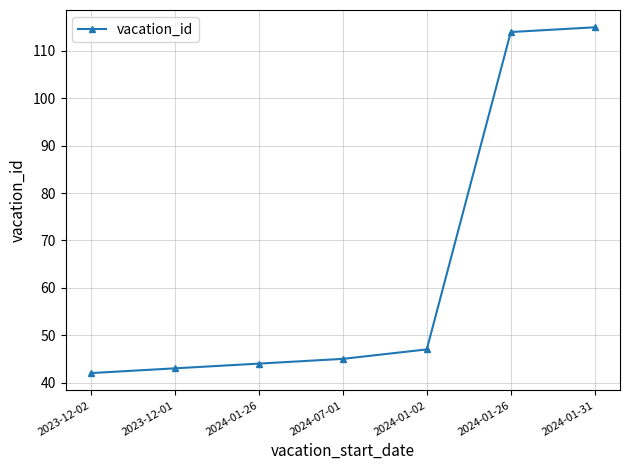

Which label corresponds to the largest value in the chart?

2024-01-31